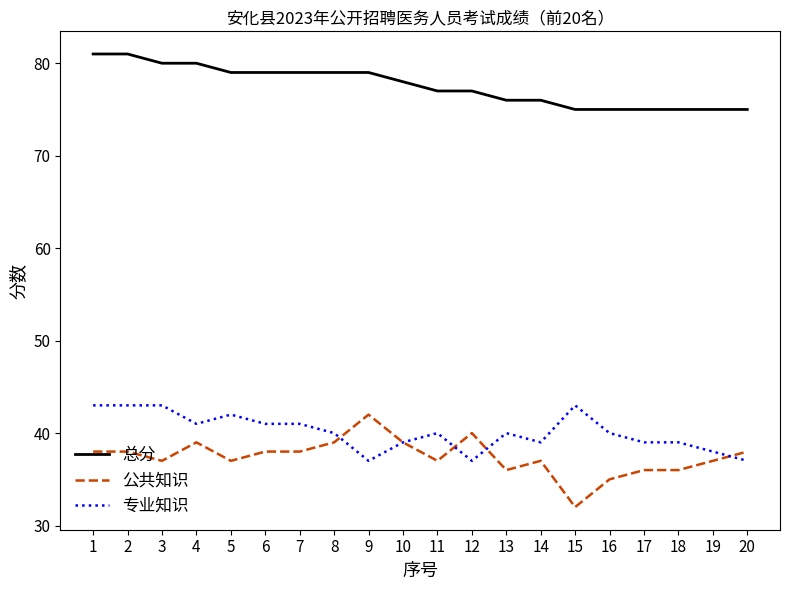

What is the highest value of the 公共知识 series?

42